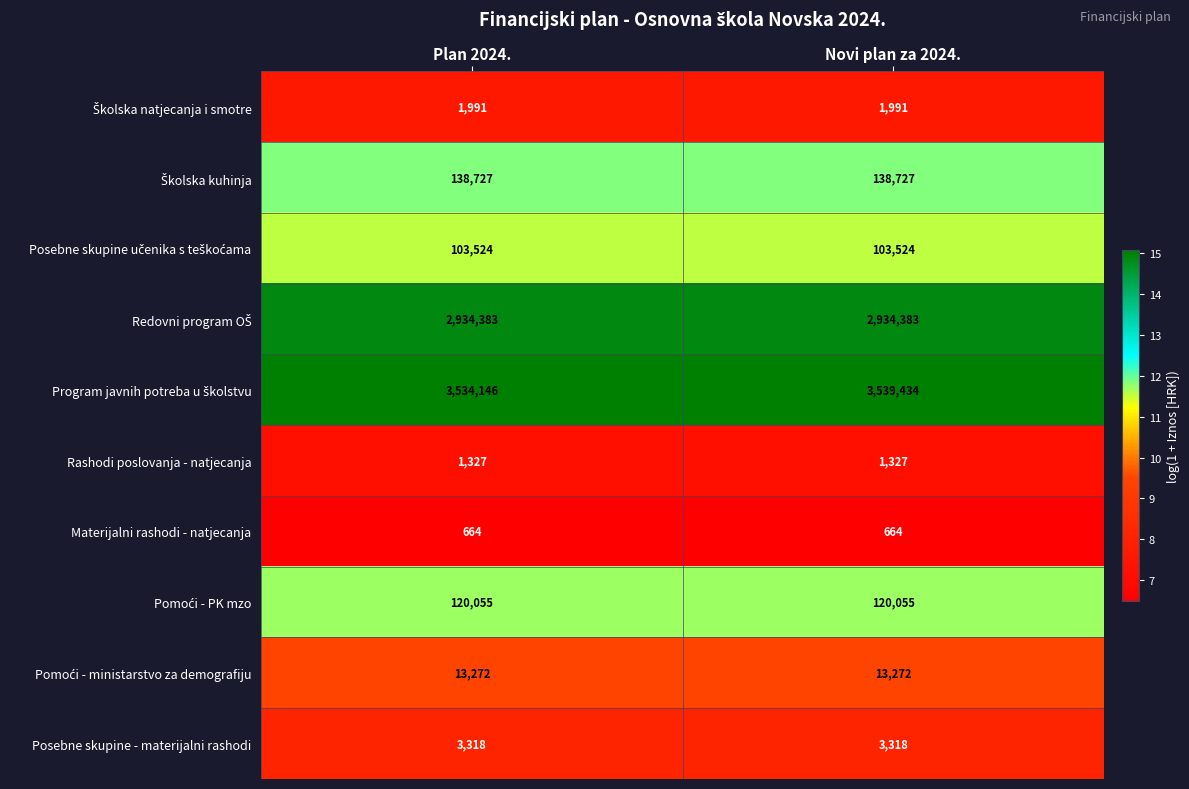

What is the approximate value of Materijalni rashodi - natjecanja at Novi plan za 2024.?

664